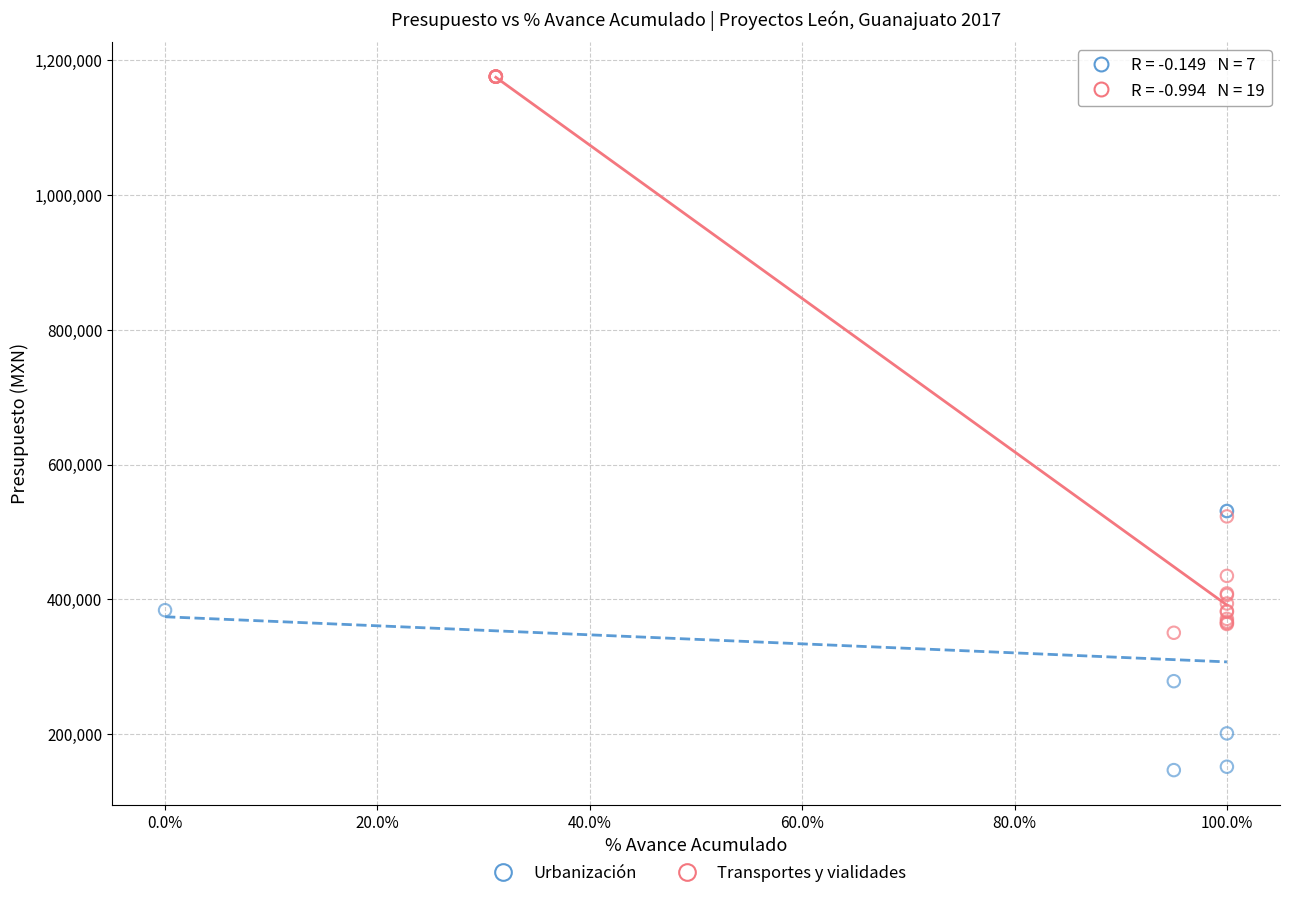

Which series has the widest spread of Y values?

Transportes y vialidades